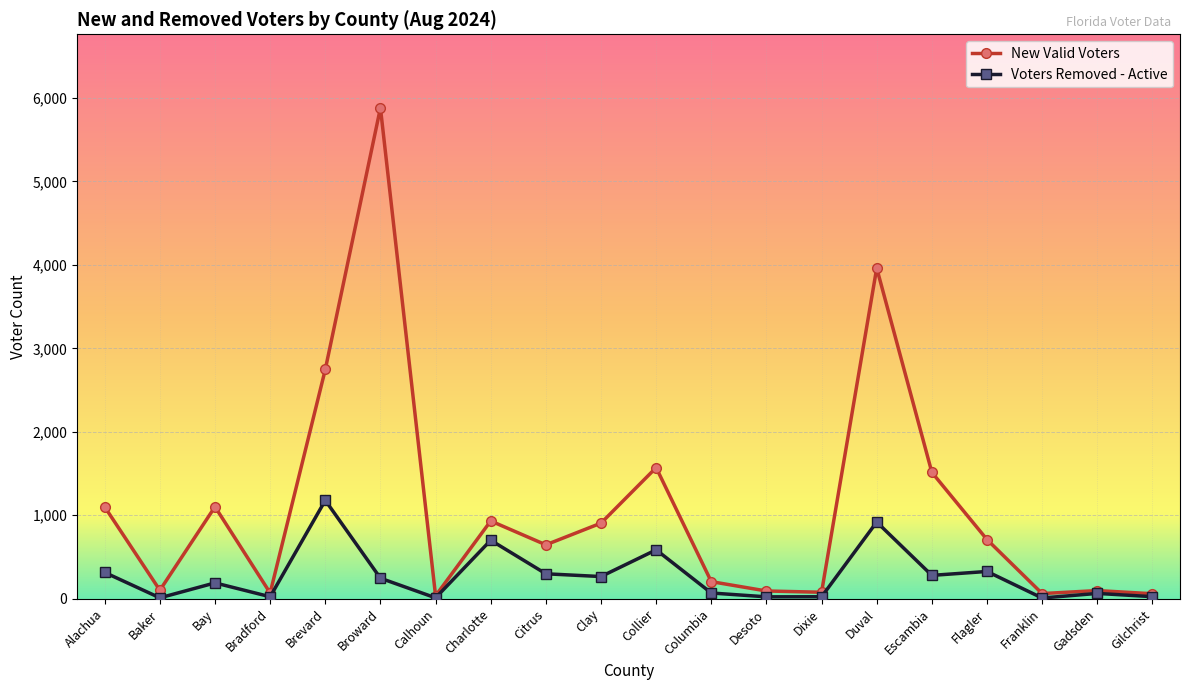

What are all the series names shown in the legend?

New Valid Voters, Voters Removed - Active